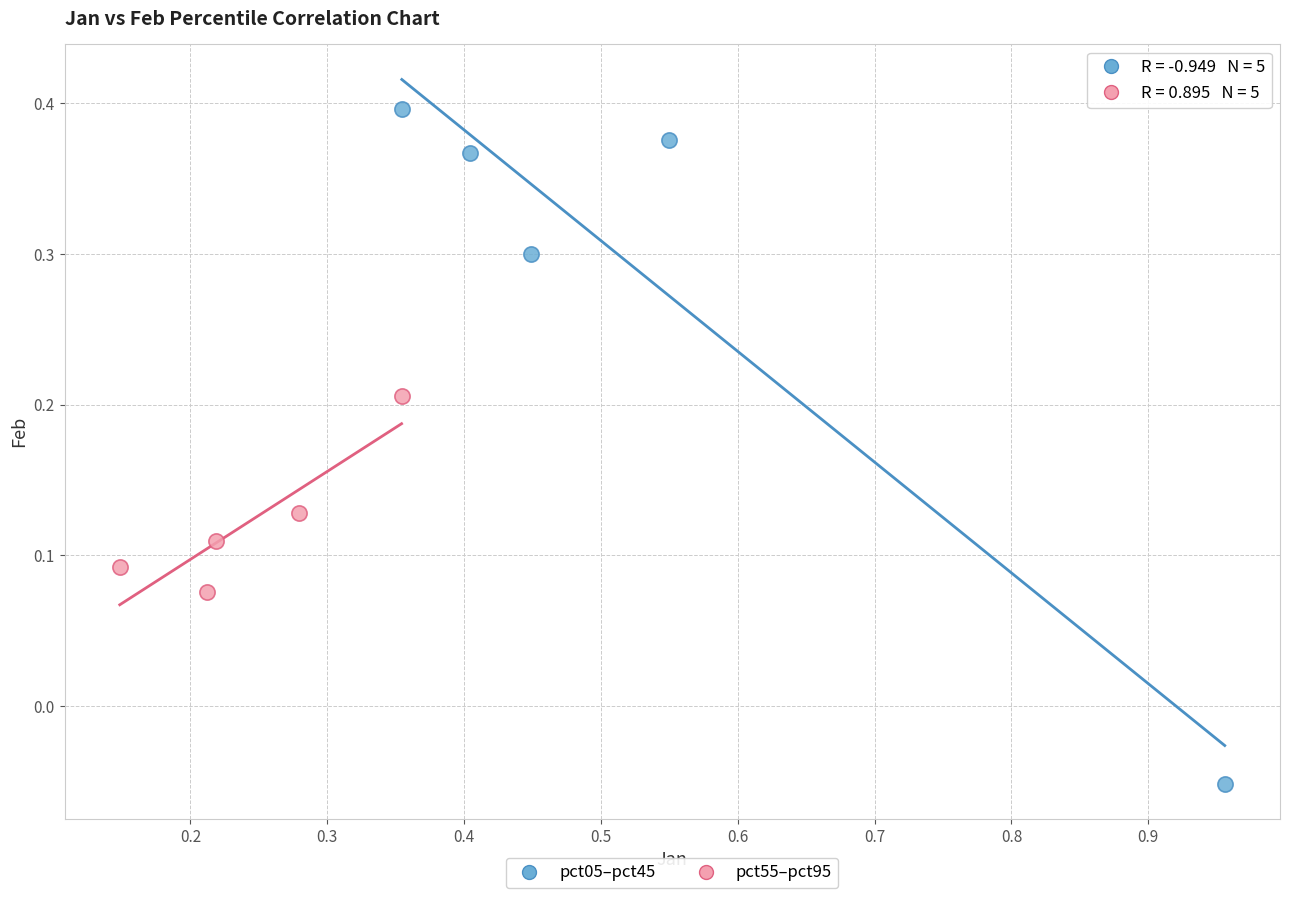

What are all the series names shown in the legend?

pct05–pct45, pct55–pct95